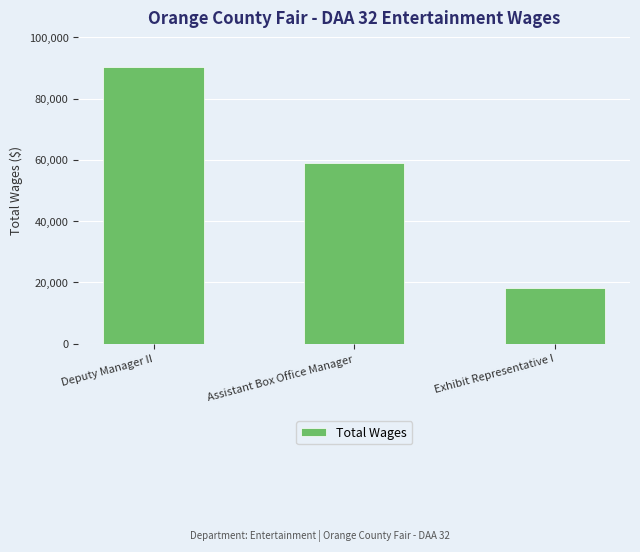

Reading left to right, list all the values displayed in this chart.

Deputy Manager II=90292	Assistant Box Office Manager=59043	Exhibit Representative I=18273